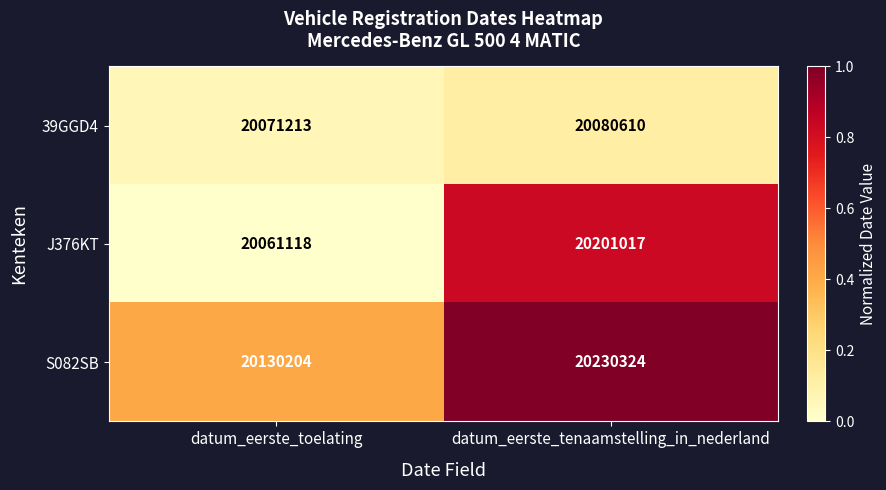

Is it true that 39GGD4 equals 34619705 at datum_eerste_toelating?

False